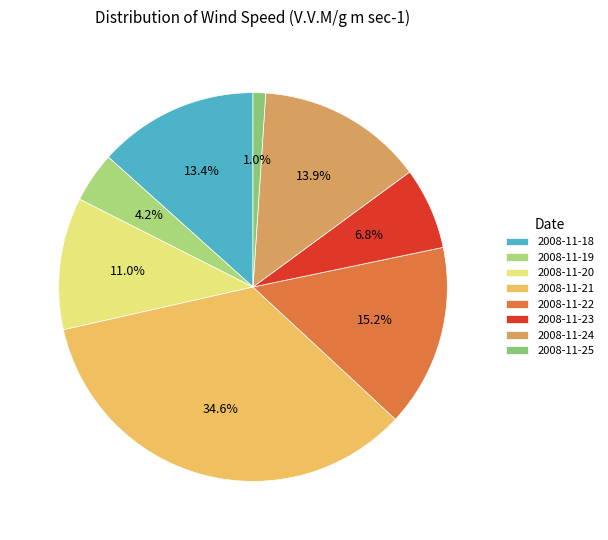

What percentage is NOT represented by 2008-11-24?

86.1%